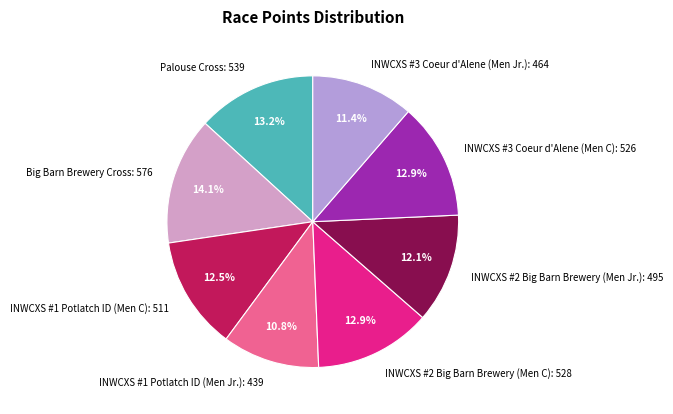

How many segments does this pie chart have?

8